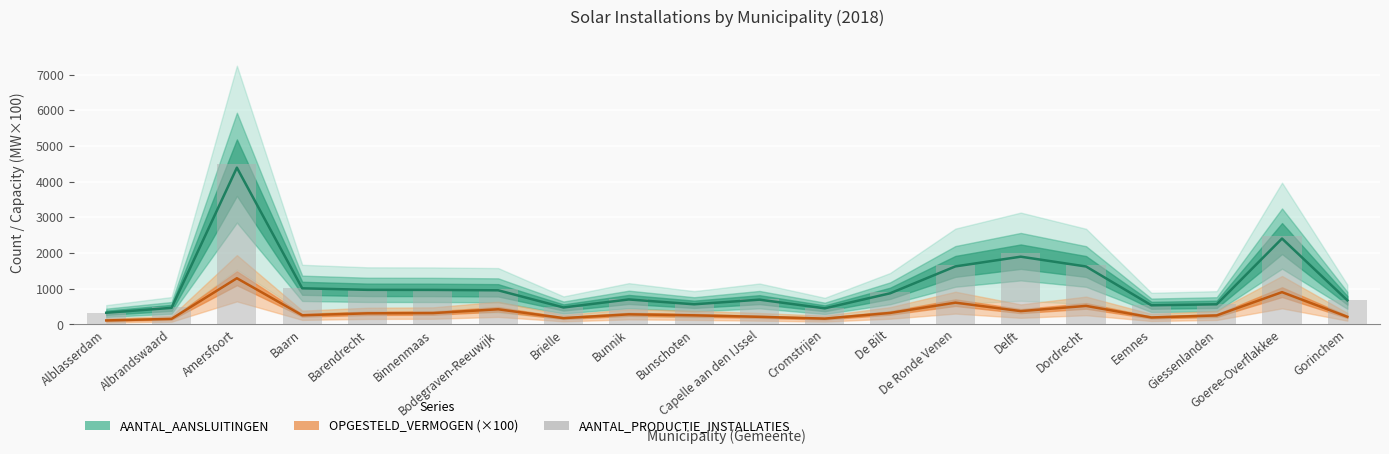

What is the change in value from Barendrecht to Binnenmaas?

+9